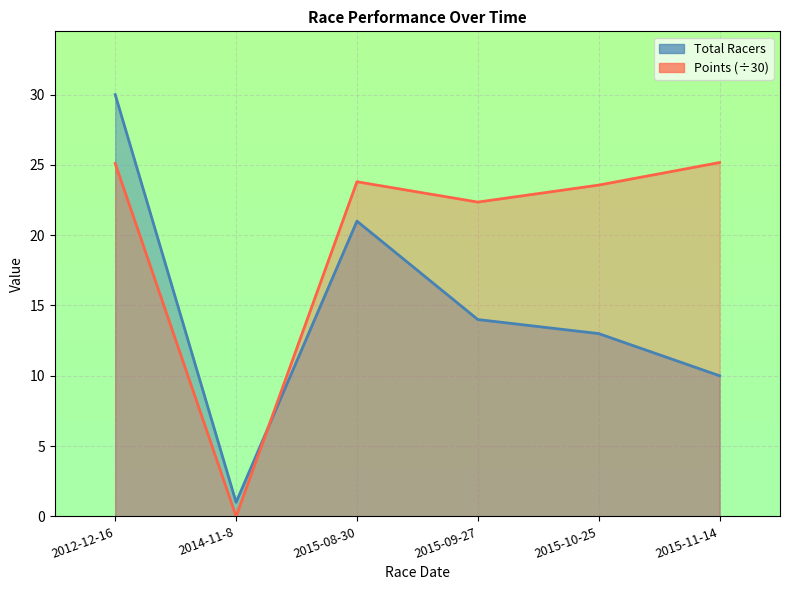

How many interior local peaks does the Total Racers series have?

1